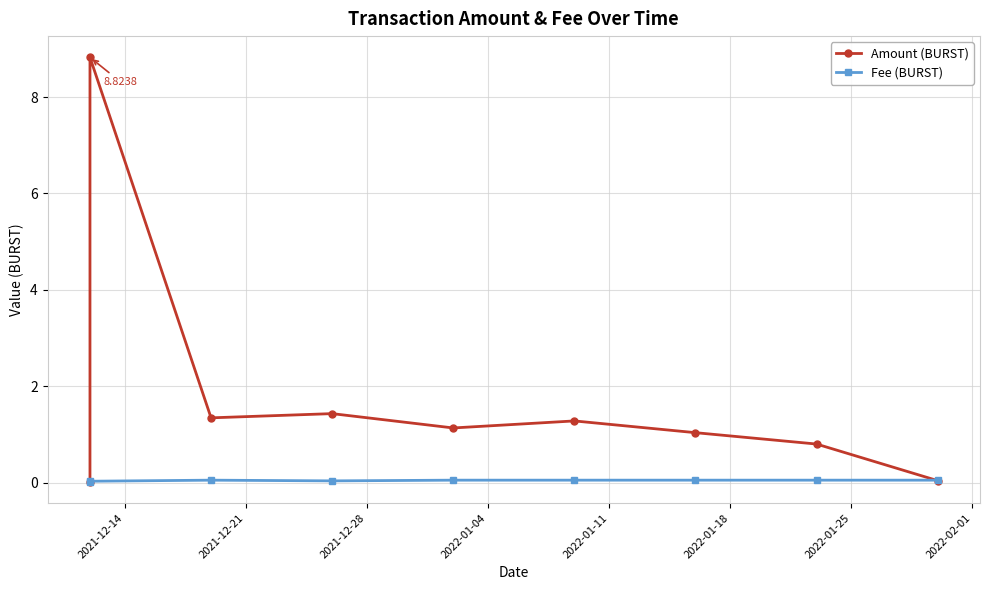

What are all the series names shown in the legend?

Amount (BURST), Fee (BURST)